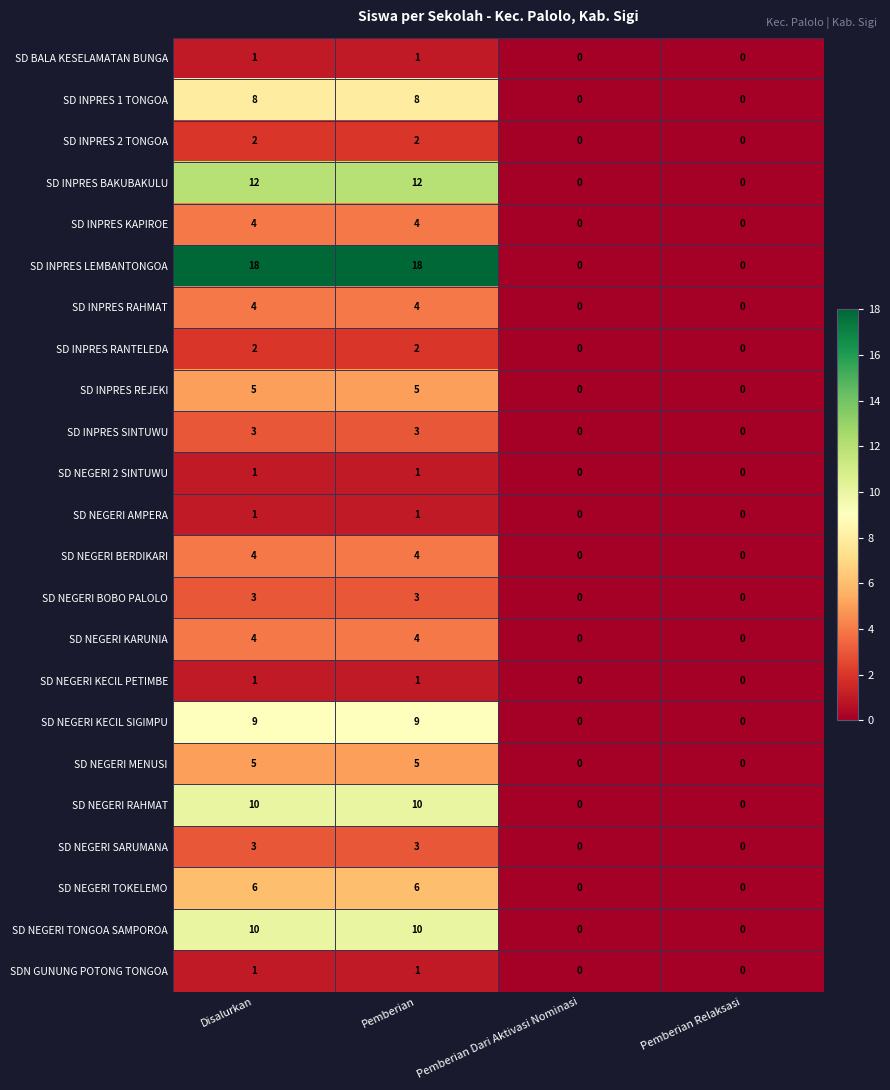

The value of SD INPRES RAHMAT at Pemberian Dari Aktivasi Nominasi is 0. True or false?

True